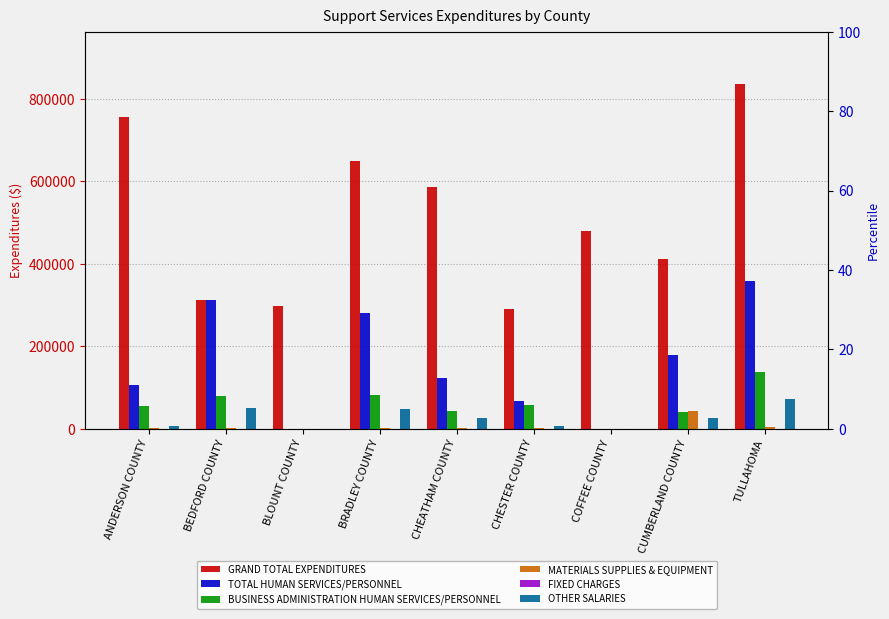

Between ANDERSON COUNTY and CHEATHAM COUNTY, which is larger?

ANDERSON COUNTY